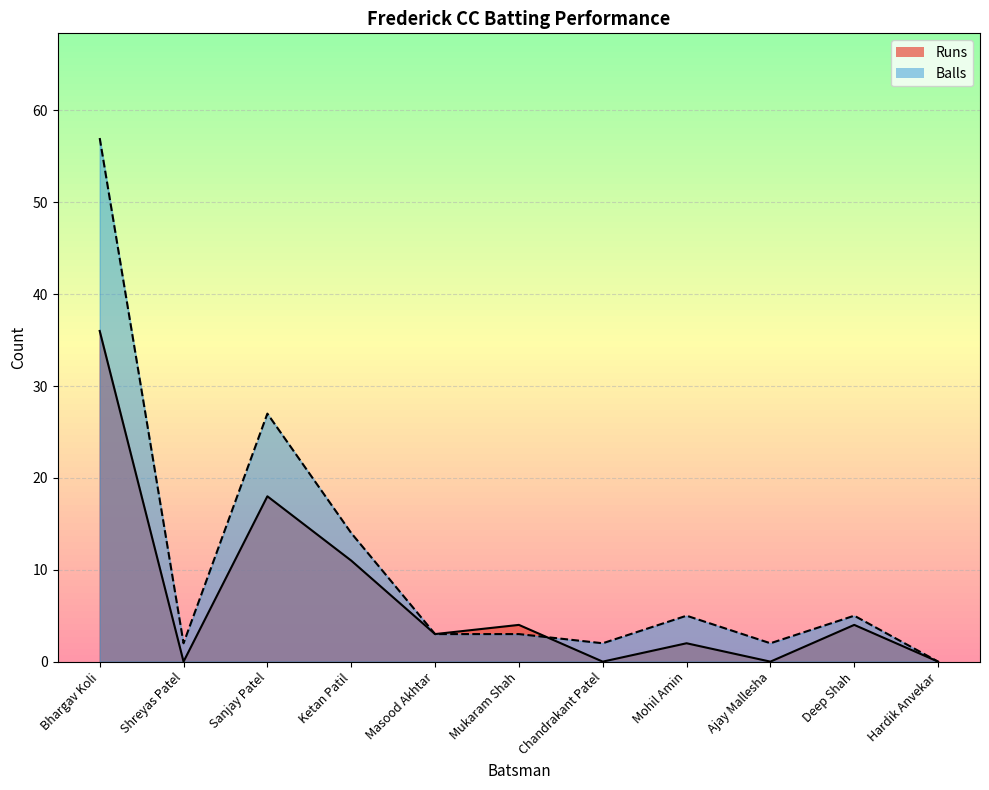

At which category does Balls reach its first local valley?

Shreyas Patel